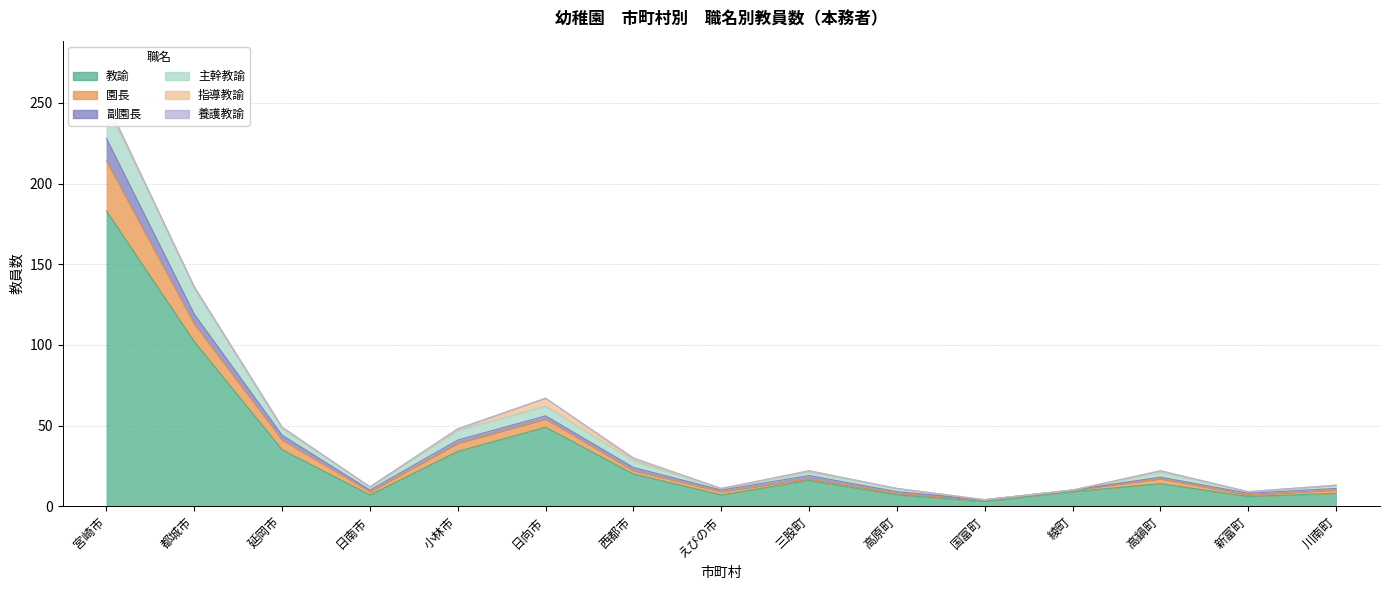

How many interior local peaks does the 園長 series have?

3